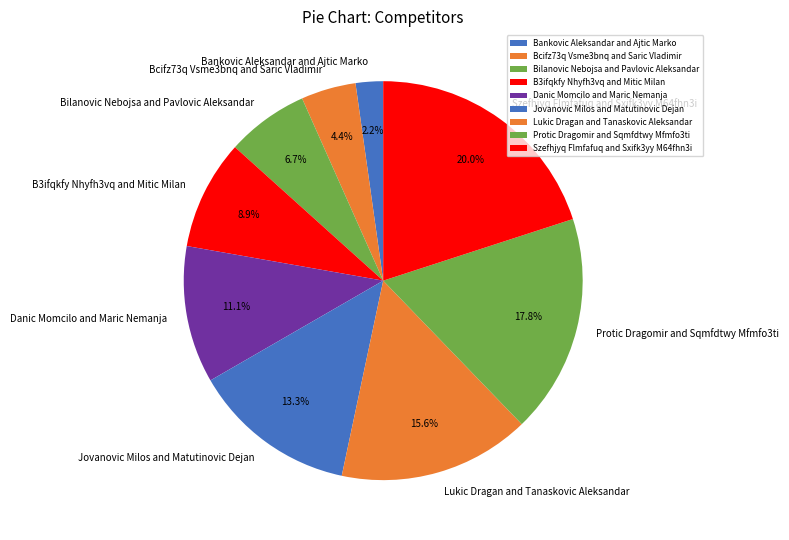

Rank the categories by value from lowest to highest.

Bankovic Aleksandar and Ajtic Marko, Bcifz73q Vsme3bnq and Saric Vladimir, Bilanovic Nebojsa and Pavlovic Aleksandar, B3ifqkfy Nhyfh3vq and Mitic Milan, Danic Momcilo and Maric Nemanja, Jovanovic Milos and Matutinovic Dejan, Lukic Dragan and Tanaskovic Aleksandar, Protic Dragomir and Sqmfdtwy Mfmfo3ti, Szefhjyq Flmfafuq and Sxifk3yy M64fhn3i